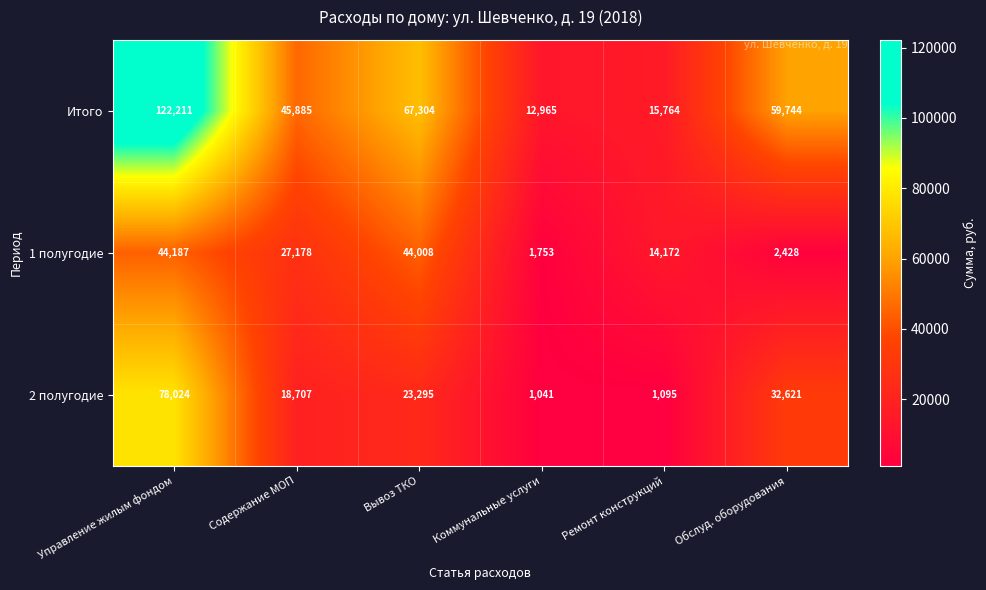

Which series has the largest total across all categories?

Итого